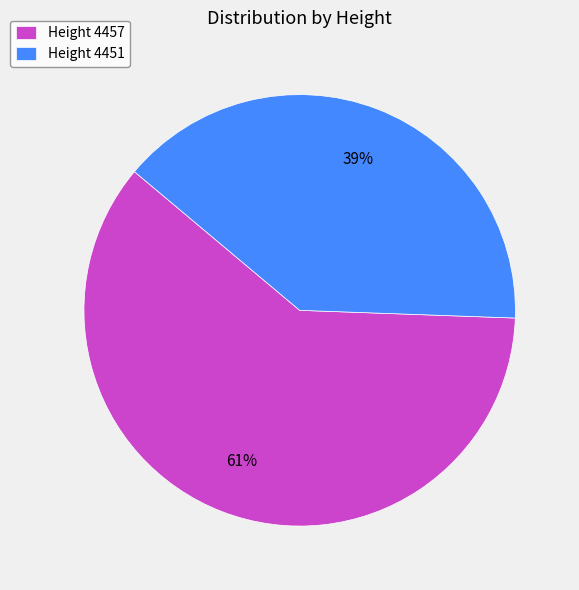

Is it true that Height 4451 is 39% of the pie?

True